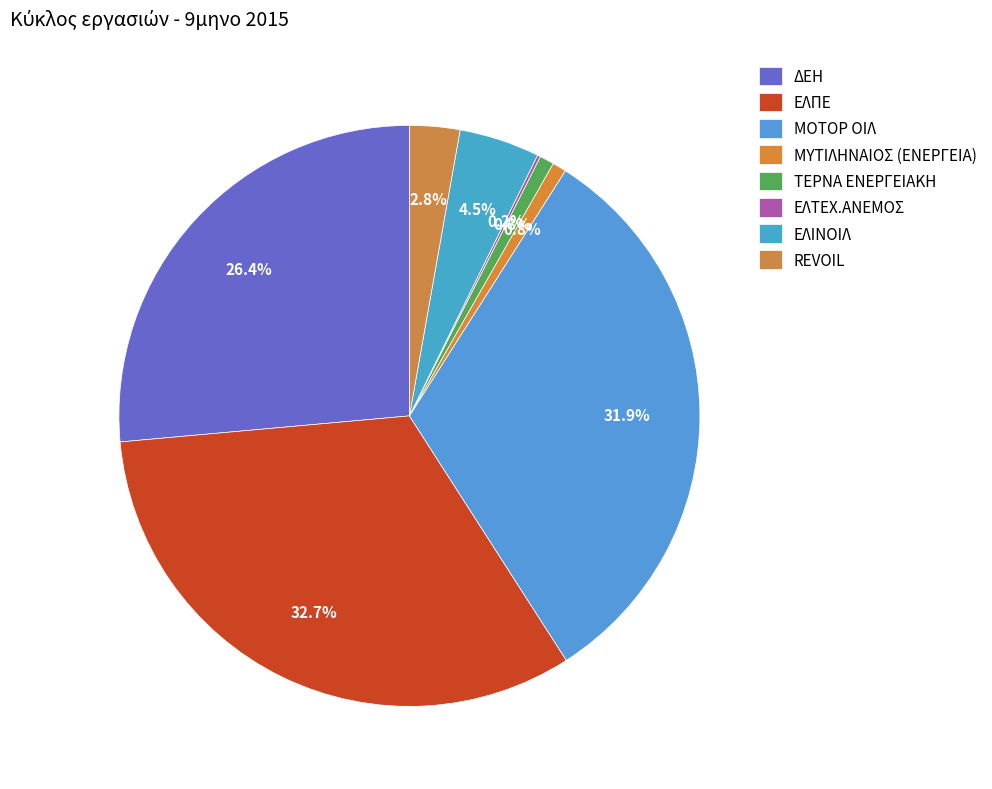

What is the ratio of the value at ΕΛΤΕΧ.ΑΝΕΜΟΣ to the value at ΜΥΤΙΛΗΝΑΙΟΣ (ΕΝΕΡΓΕΙΑ)?

0.2